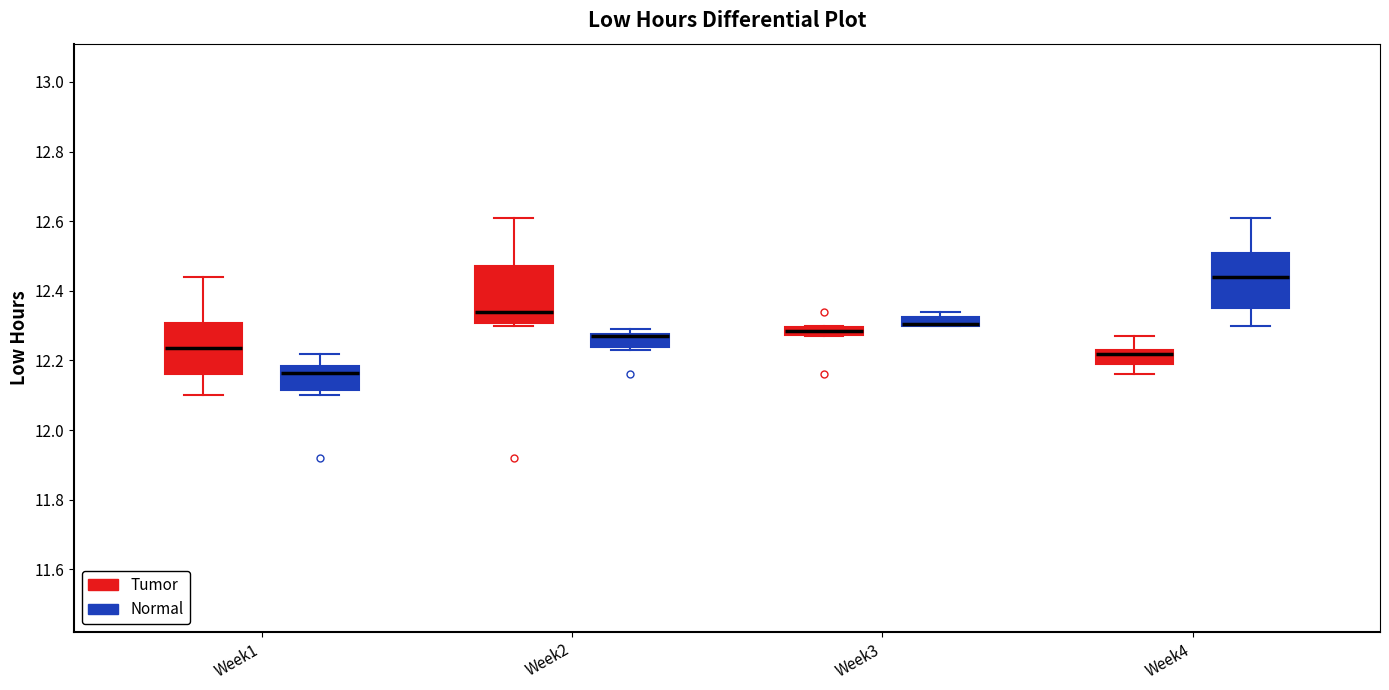

Where is the upper edge of the box for Week2 (Tumor) on the y-axis? The values are not printed on the chart, so give them approximately, as read against the axis.

12.48